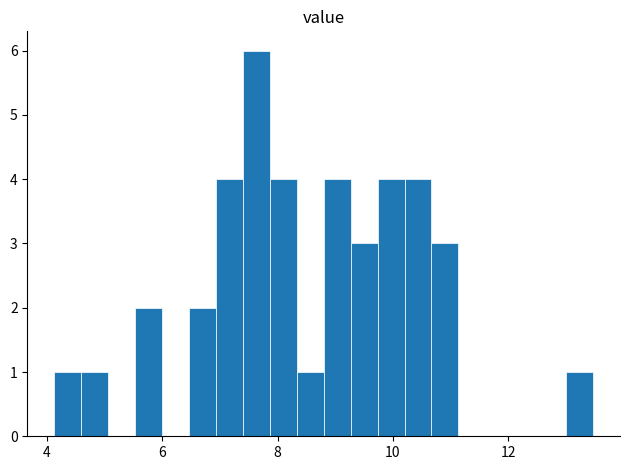

Around what value on the x-axis is the tallest bar? Give the approximate position of its centre, as read against the axis.

7.6